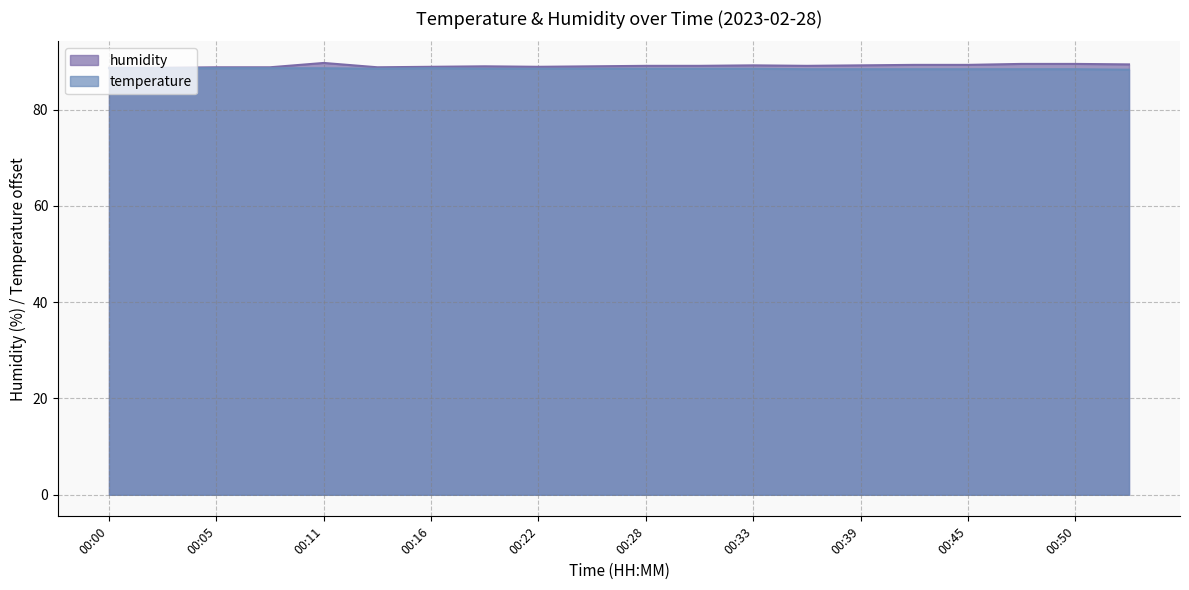

What is the value of the humidity point at the 8th from the left?

89.0